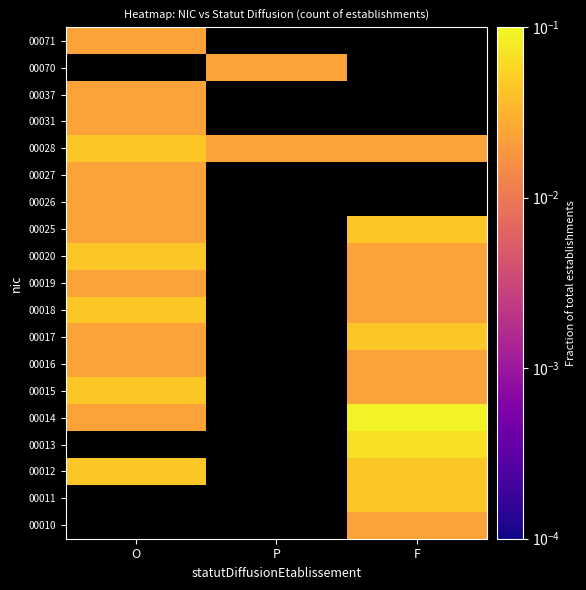

Which has a higher value, P or O?

O